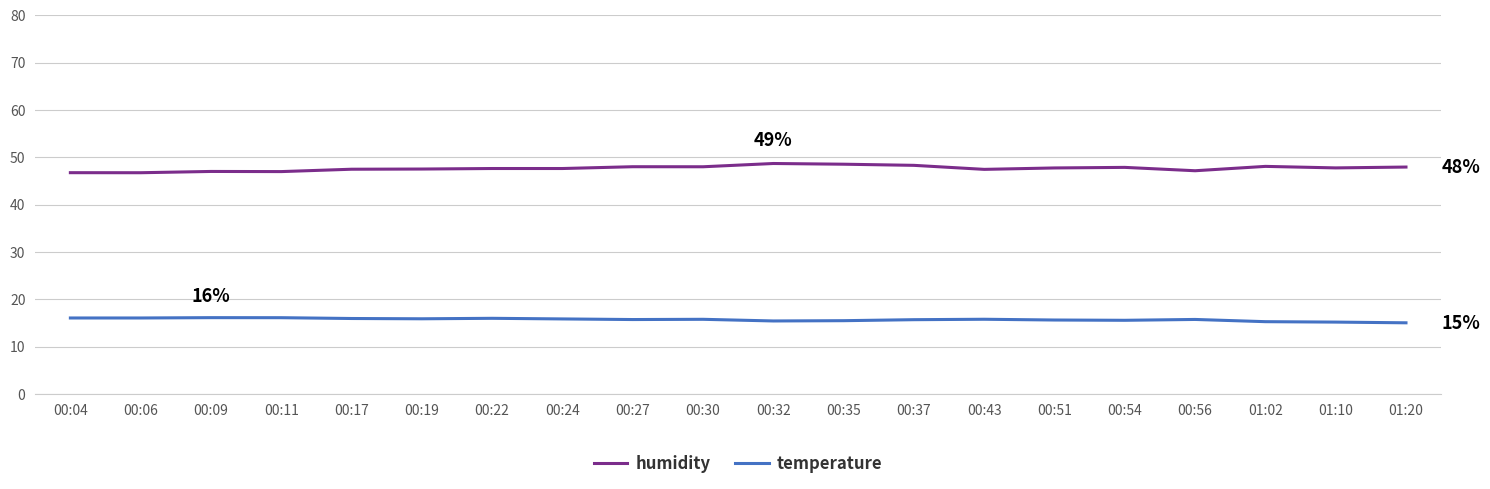

Rank the series by their average value, from lowest to highest.

temperature, humidity